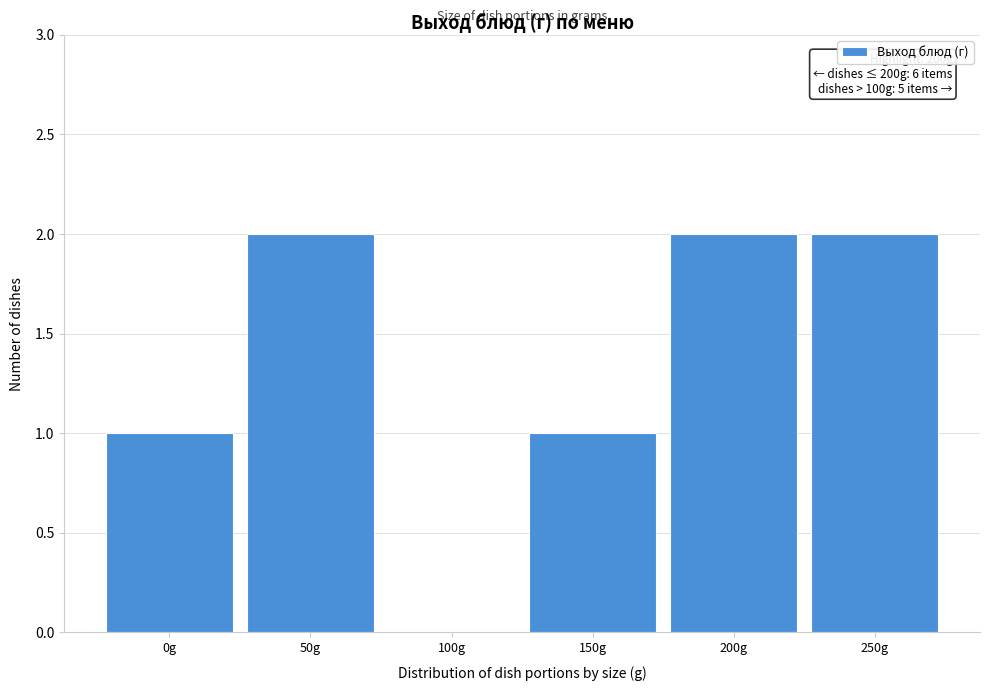

Reading left to right, list all the values displayed in this chart.

0g=1	50g=2	100g=0	150g=1	200g=2	250g=2